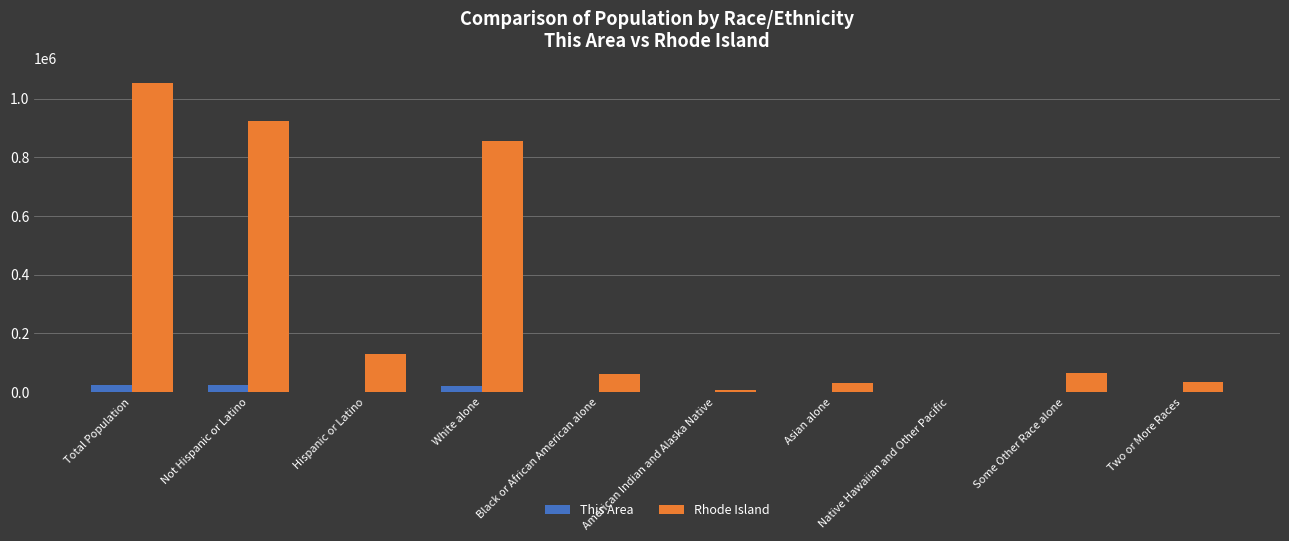

Does the chart contain stacked bars?

No